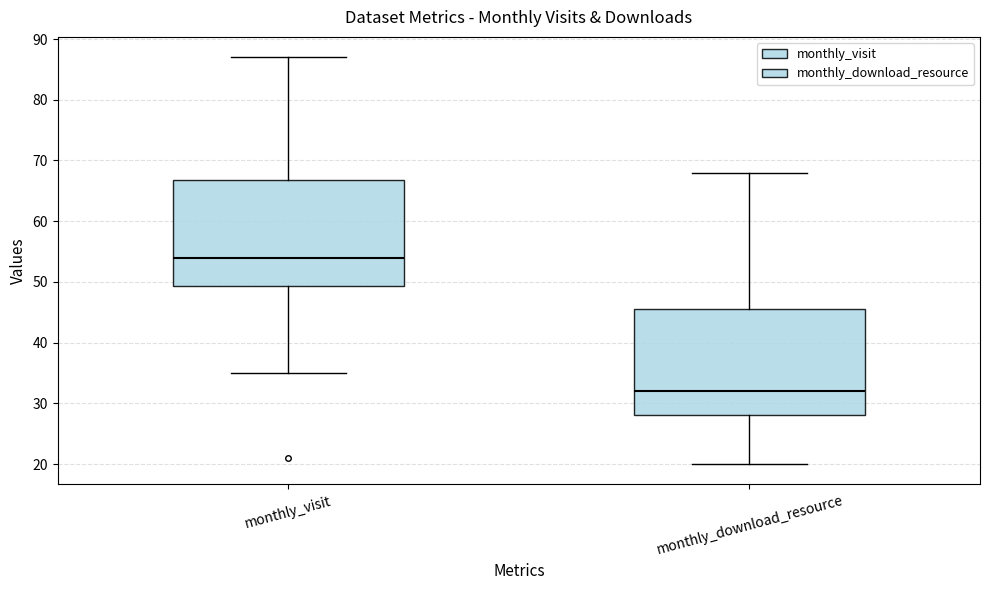

Which box's median line is the lowest?

monthly_download_resource